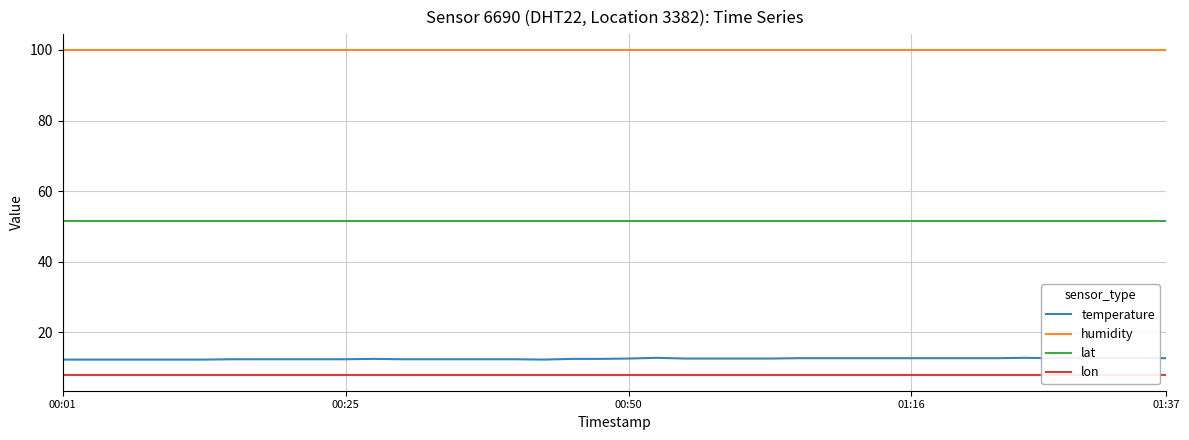

Count the number of categories in the chart.

40